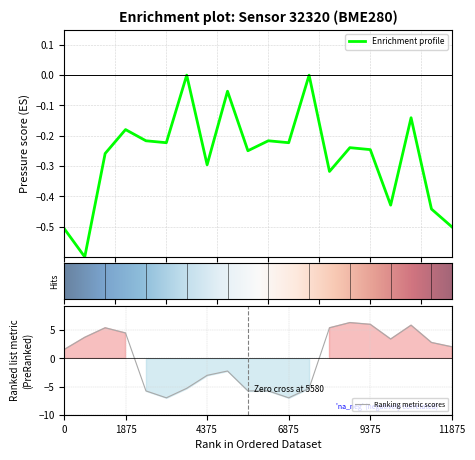

The value of Ranking metric scores at 9375 is 1.3. True or false?

False